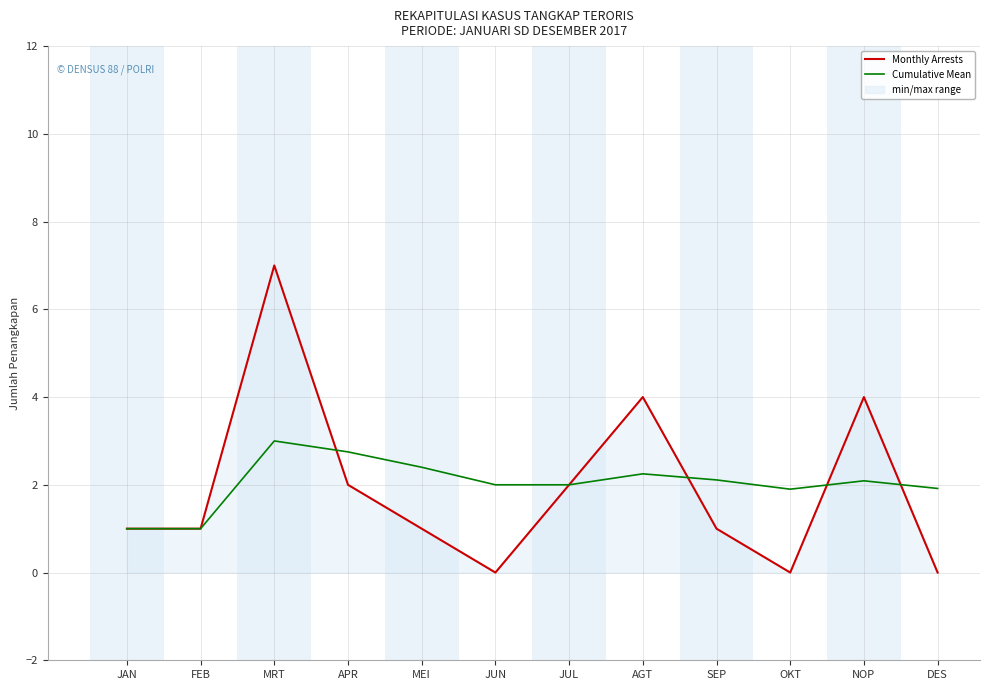

Rank the categories by Monthly Arrests value from highest to lowest.

MRT, AGT, NOP, APR, JUL, JAN, FEB, MEI, SEP, JUN, OKT, DES